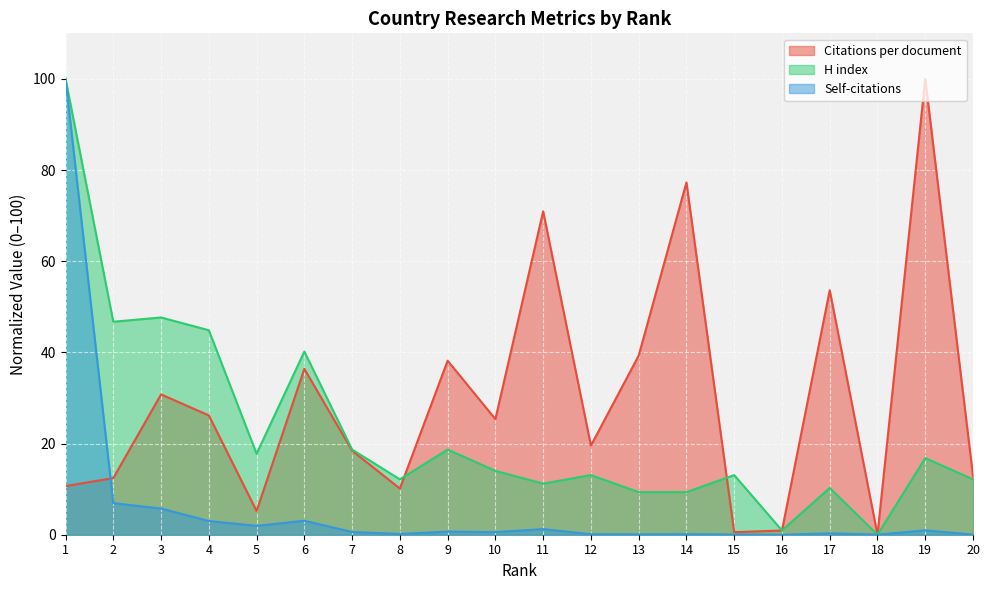

Between 8 and 18, which is larger?

8